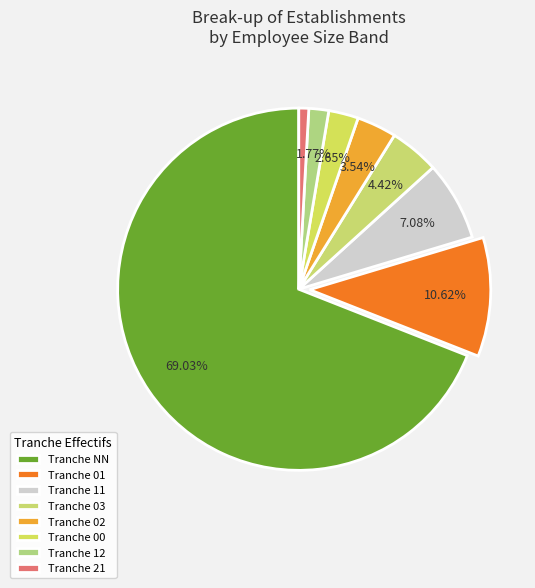

How many segments does this pie chart have?

8